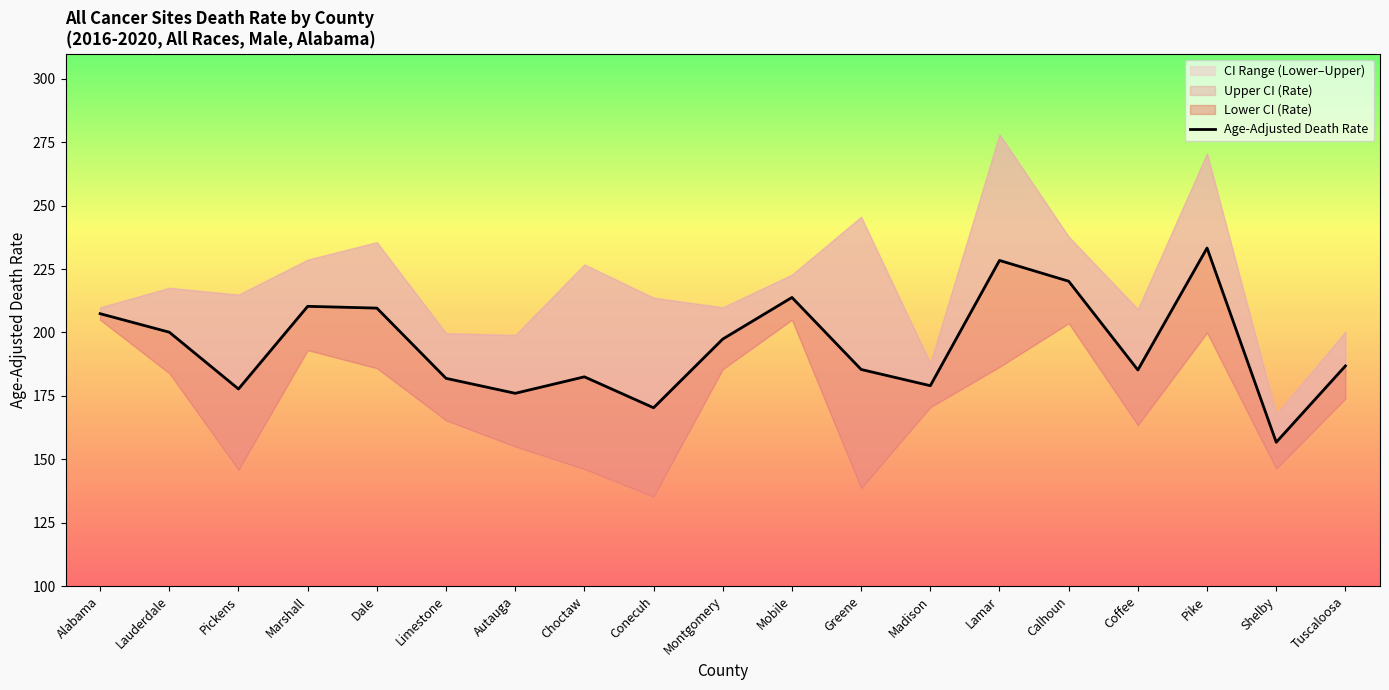

How many lines are shown in the chart?

1